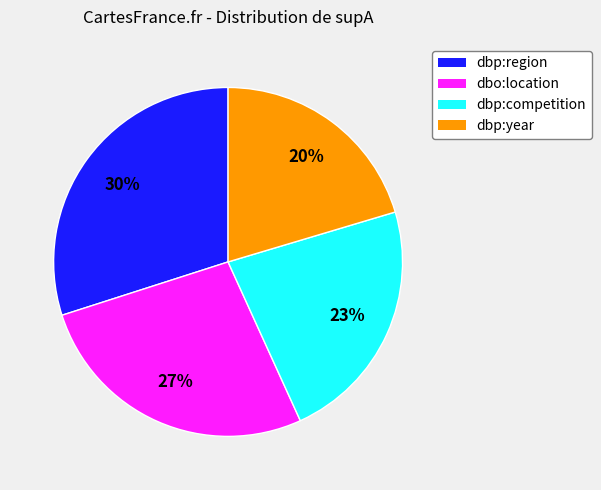

Is there a majority slice in this chart?

No